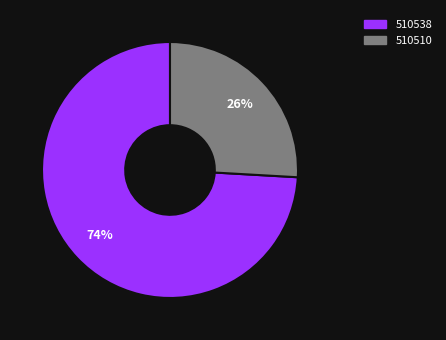

To the nearest percent, what is the average slice percentage?

50%